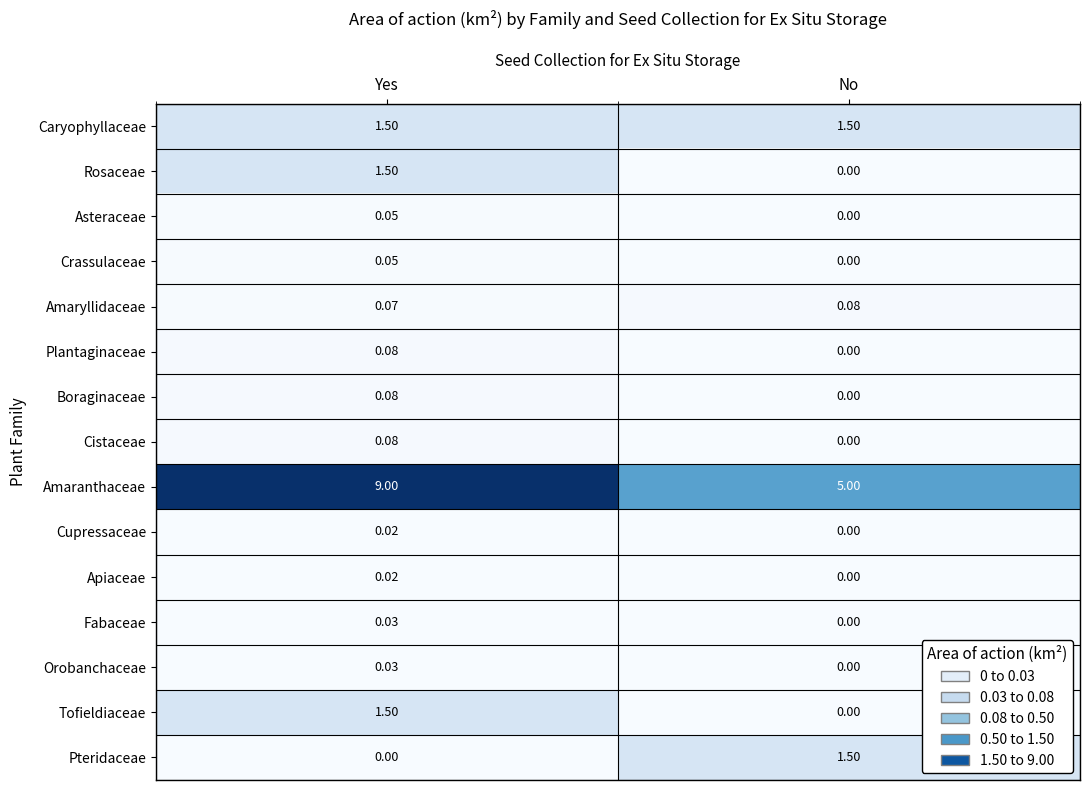

Which series has the widest spread of values?

Amaranthaceae